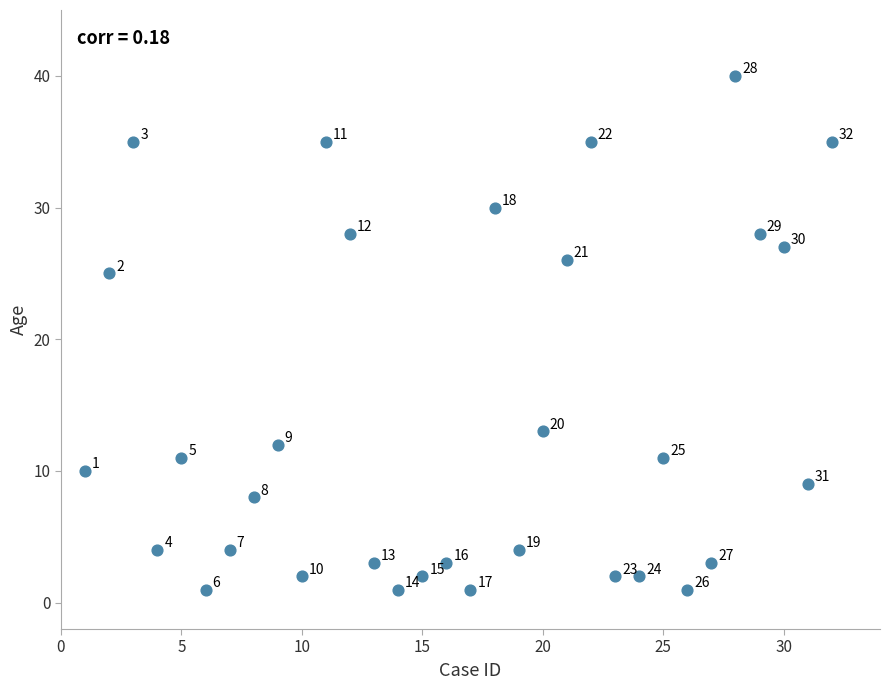

What Y value in the scatter plot is closest to 20?

25